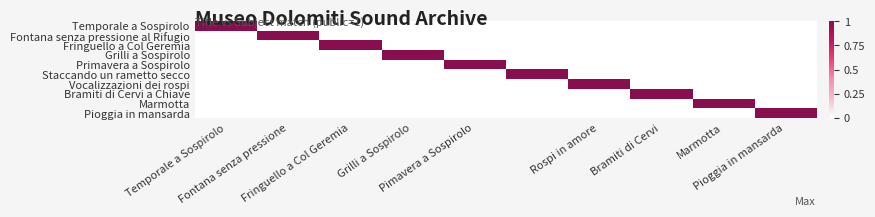

How many data points does each series have?

10